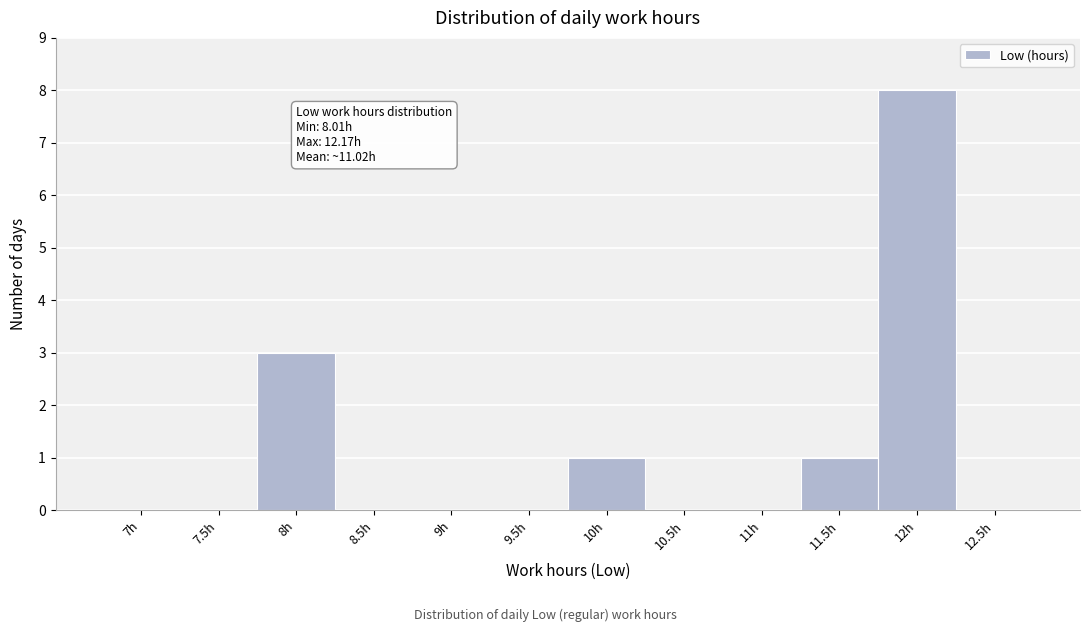

Reading left to right, list all the values displayed in this chart.

7h=0	7.5h=0	8h=3	8.5h=0	9h=0	9.5h=0	10h=1	10.5h=0	11h=0	11.5h=1	12h=8	12.5h=0